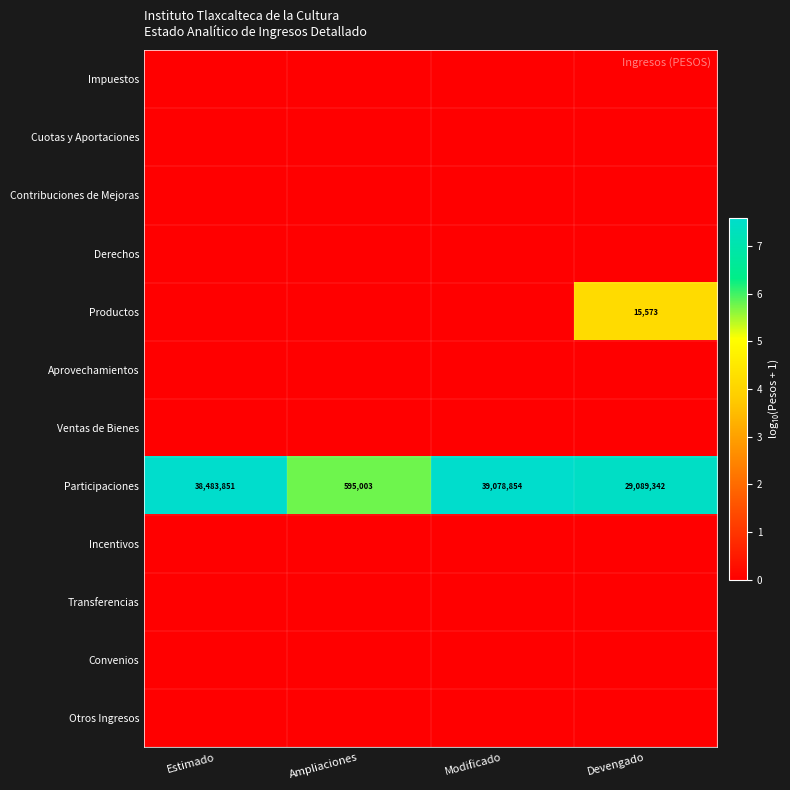

True or false: Contribuciones de Mejoras has a value of 0.0 at Modificado.

True